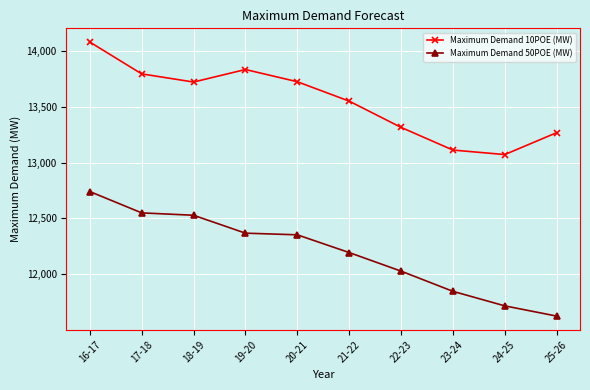

How many data points in Maximum Demand 50POE (MW) are above 12352?

5